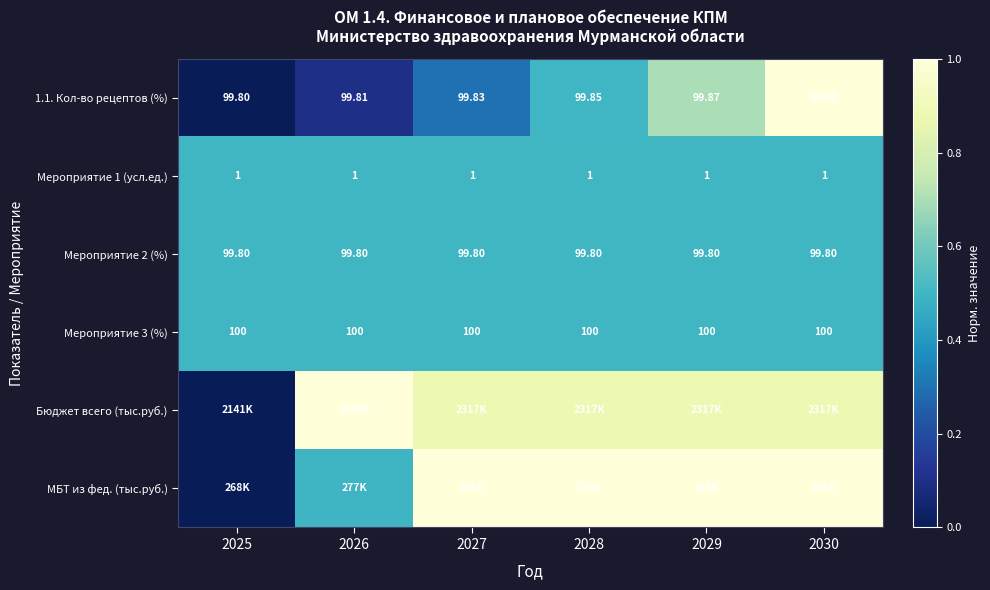

Is the value of Мероприятие 2 (%) at 2027 greater than the value of 1.1. Кол-во рецептов (%) at 2026?

No